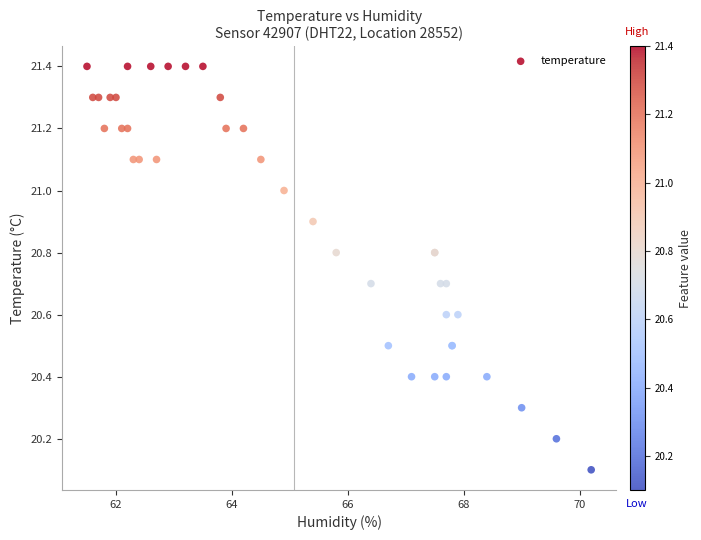

What Y value in the scatter plot is closest to 20?

20.1